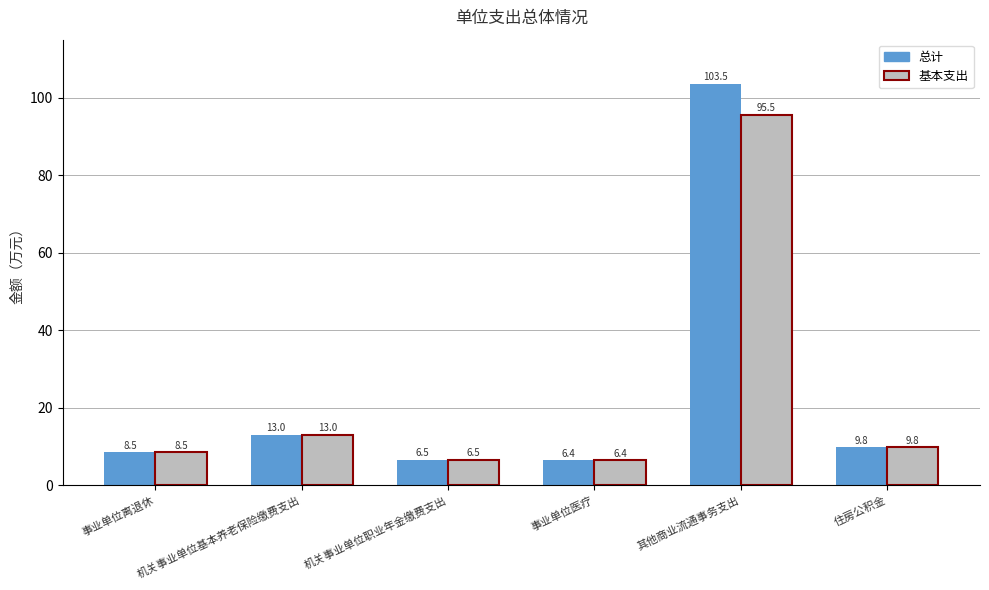

How many bars are there in total?

12